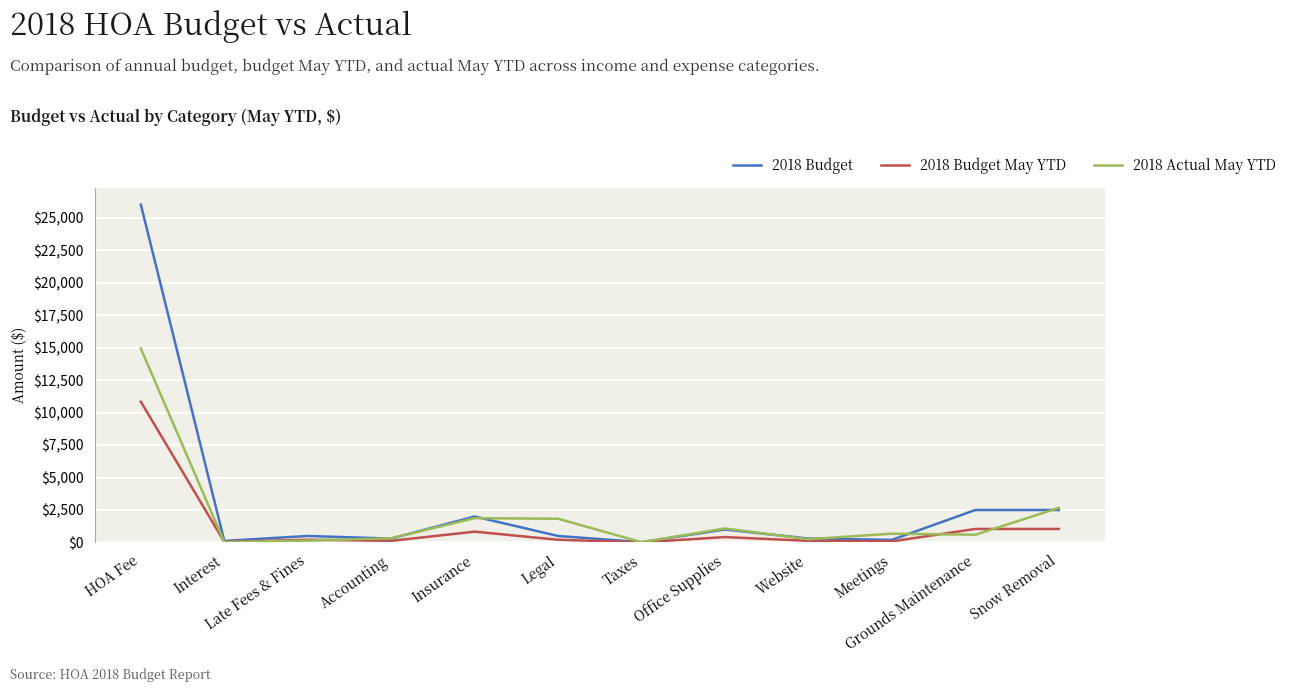

How many values in the 2018 Budget May YTD series are below 208?

5